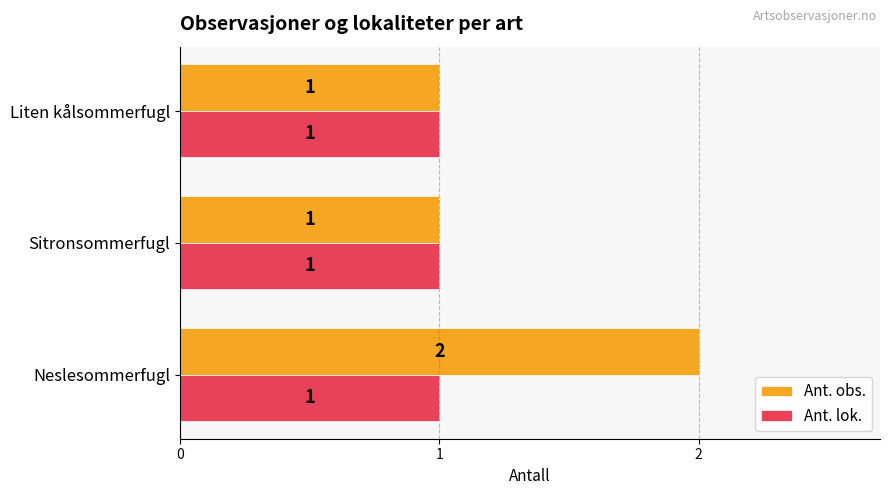

Between Neslesommerfugl and Liten kålsommerfugl, which series saw the biggest shift?

Ant. obs.